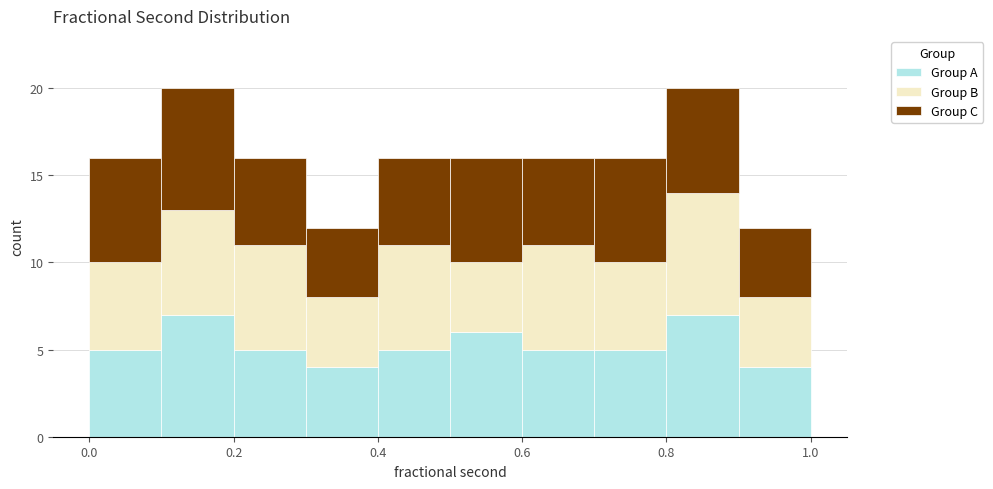

Reading left to right, list every stacked bar in this chart as the range it spans on the x-axis followed by its total height. The values are not printed on the chart, so give them approximately, as read against the axis.

0.0 to 0.1: 16
0.1 to 0.2: 20
0.2 to 0.3: 16
0.3 to 0.4: 12
0.4 to 0.5: 16
0.5 to 0.6: 16
0.6 to 0.7: 16
0.7 to 0.8: 16
0.8 to 0.9: 20
0.9 to 1.0: 12